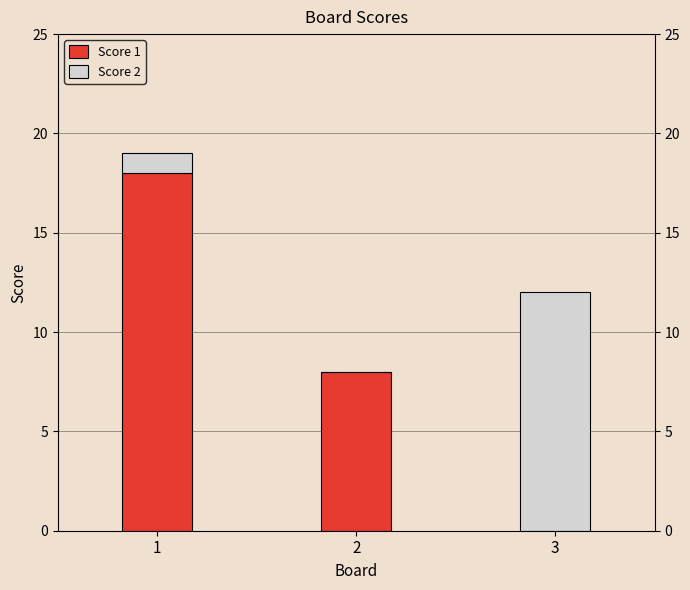

What is the total value across all series at 3?

12